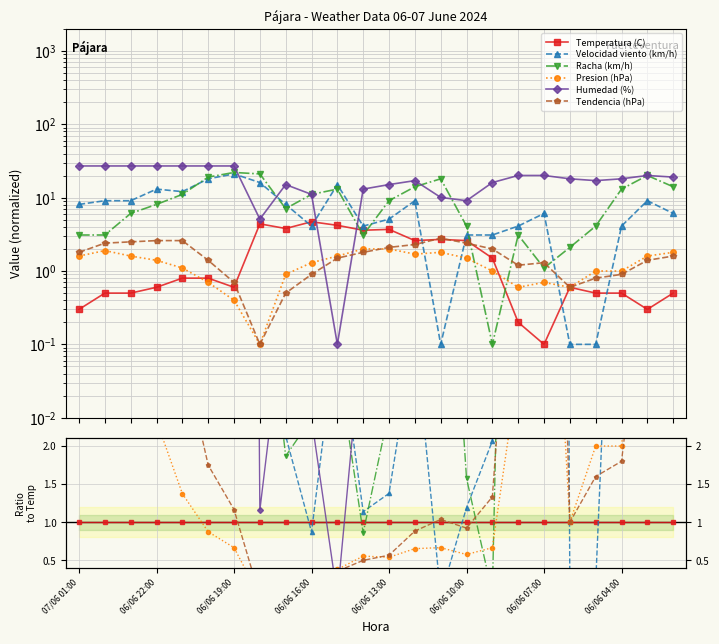

Reading right to left, what are all the values shown in this chart?

Temperatura (C): 1.0	1.0	1.0	1.0	1.0	1.0	1.0	1.0	1.0	1.0	1.0	1.0	1.0	1.0	1.0	1.0	1.0	1.0	1.0	1.0	1.0	1.0	1.0	1.0
Velocidad viento (km/h): 12.2	30.3	8.2	0.2	0.2	61.0	20.5	2.1	1.2	0.0	3.5	1.4	1.1	3.6	0.9	2.1	3.7	35.2	22.6	15.1	21.8	18.2	18.2	27.0
Racha (km/h): 28.2	67.0	26.2	8.2	3.5	11.0	15.5	0.1	1.6	6.7	5.4	2.5	0.9	3.1	2.4	1.9	4.8	36.8	23.9	13.9	13.5	12.2	6.2	10.3
Presion (hPa): 3.6	5.3	2.0	2.0	1.0	7.0	3.0	0.7	0.6	0.7	0.7	0.5	0.6	0.4	0.3	0.2	0.0	0.7	0.9	1.4	2.3	3.2	3.8	5.3
Humedad (%): 38.2	67.0	36.2	34.2	30.2	201.0	100.5	10.7	3.5	3.7	6.6	4.1	3.6	0.0	2.4	4.0	1.2	45.2	33.9	33.9	45.2	54.2	54.2	90.3
Tendencia (hPa): 3.2	4.7	1.8	1.6	1.0	13.0	6.0	1.3	0.9	1.0	0.9	0.6	0.5	0.4	0.2	0.1	0.0	1.2	1.8	3.3	4.3	5.0	4.8	6.0